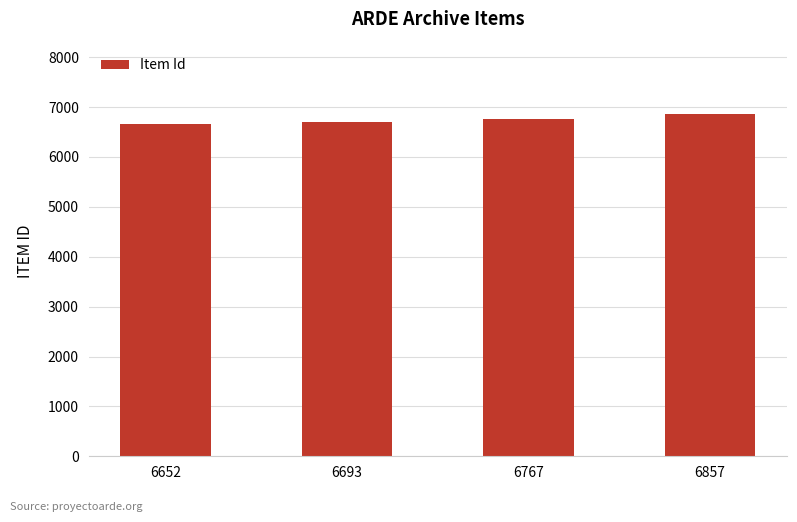

True or false: the data shows 11630 at 6767.

False